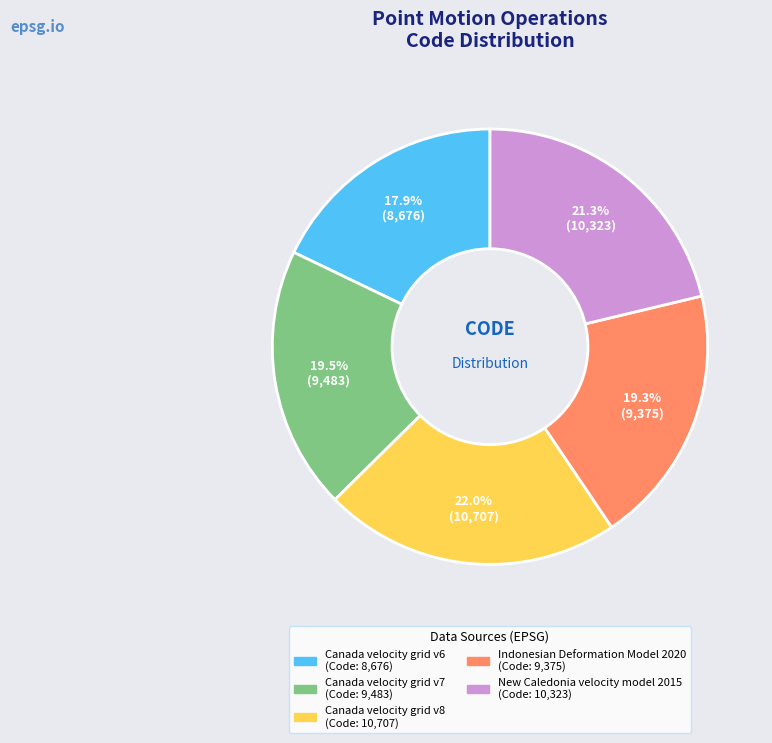

Is there any slice that represents more than half of the pie?

No